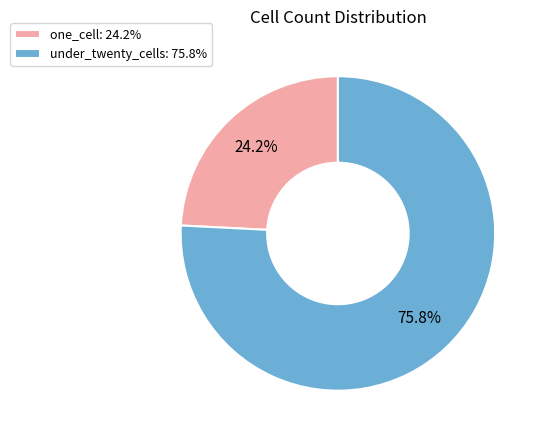

Count the number of slices in the pie.

2